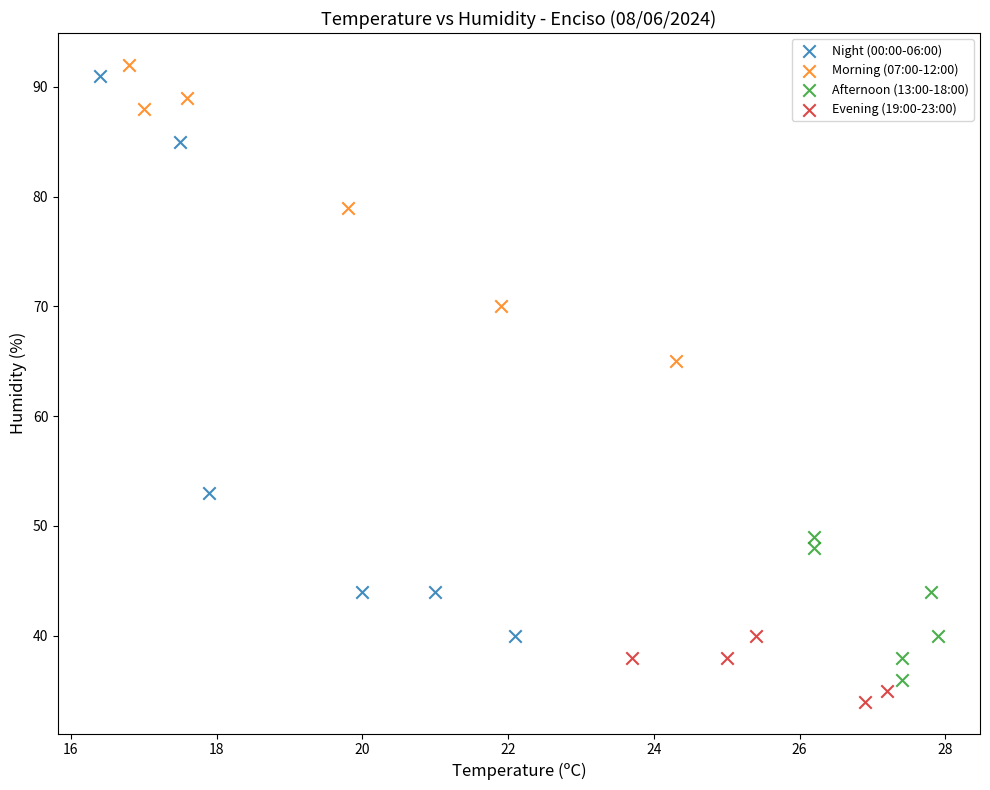

Which series reaches the maximum Y coordinate?

Morning (07:00-12:00)